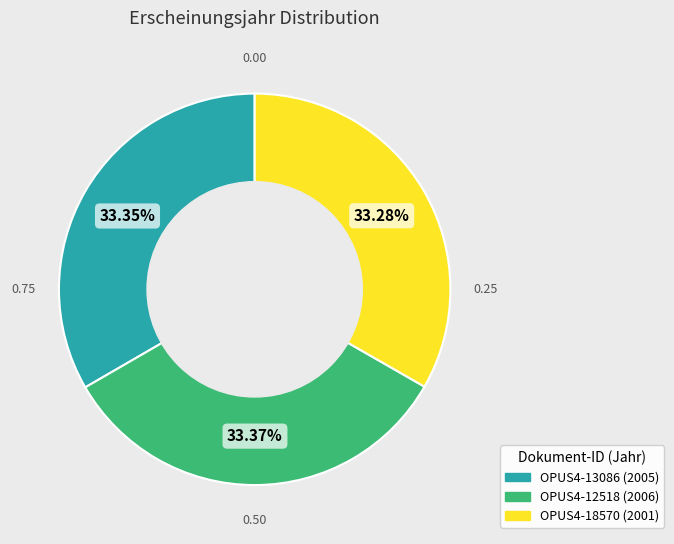

Is there a majority slice in this chart?

No